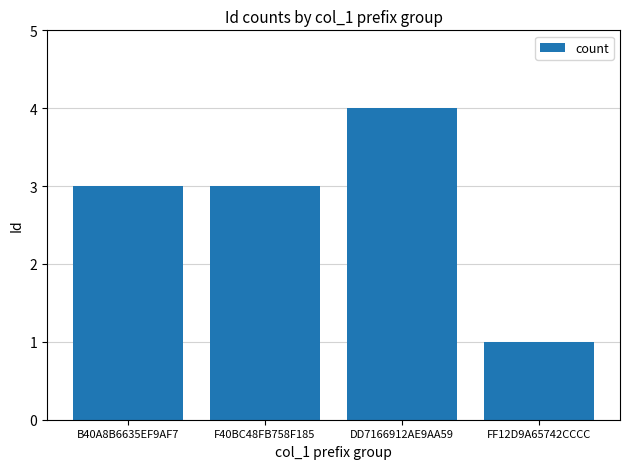

What is the ratio of the value at F40BC48FB758F185 to the value at FF12D9A65742CCCC?

3.0